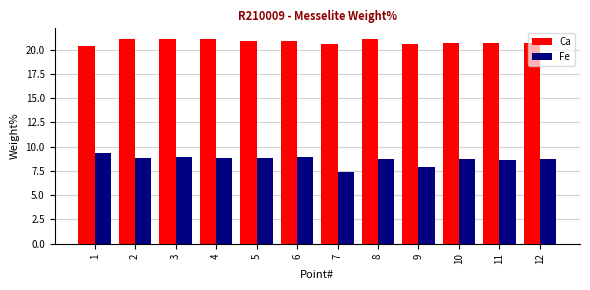

Where does the Fe series first go above 8?

1